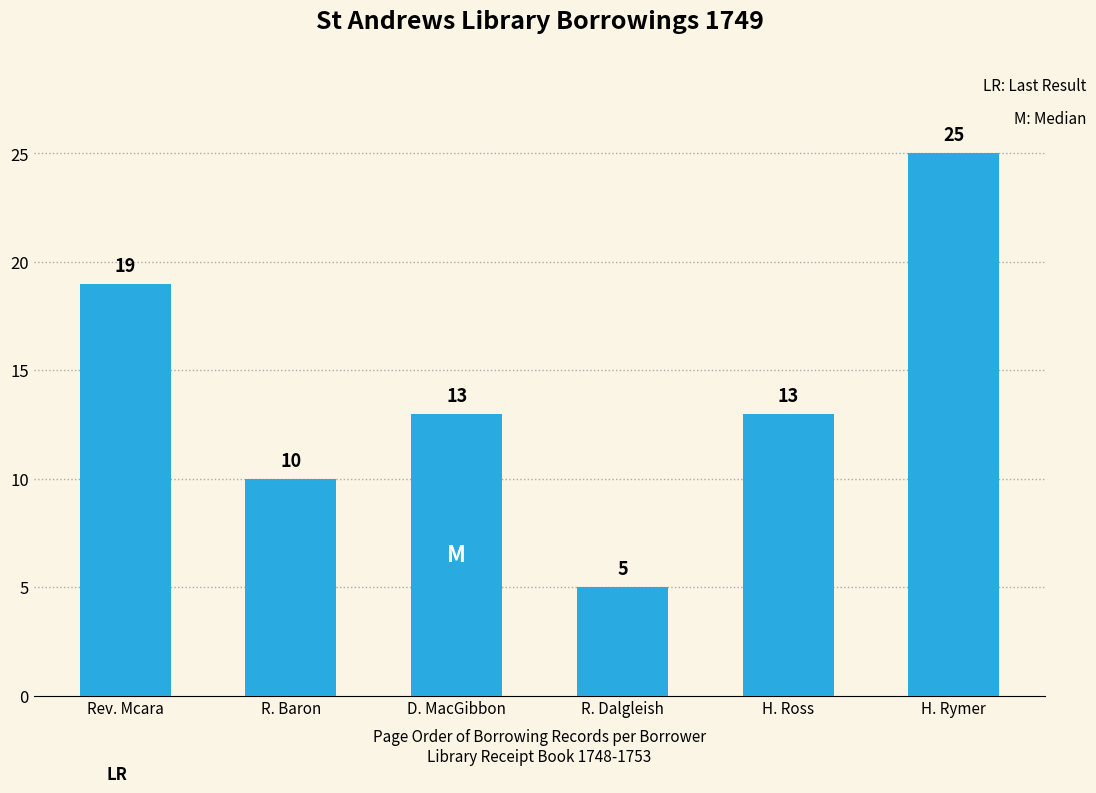

At which label does the data first exceed 13?

Rev. Mcara